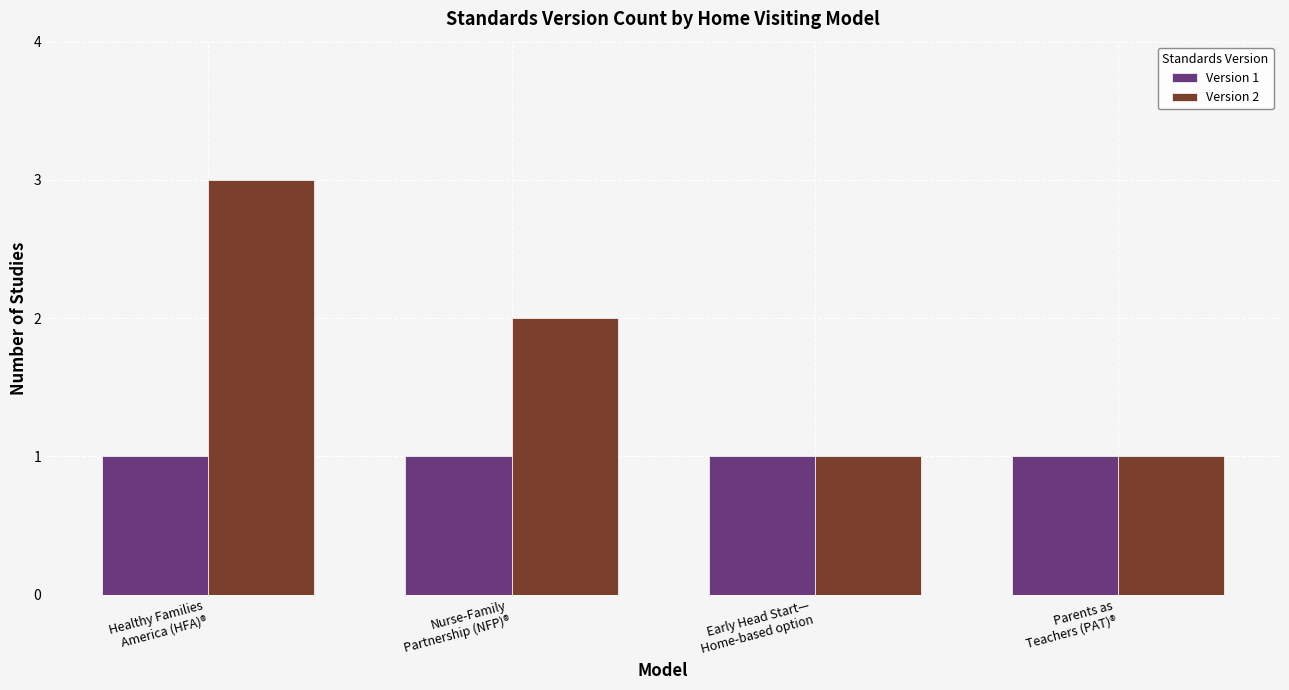

The value of Version 1 at Early Head Start—
Home-based option is 1. True or false?

True